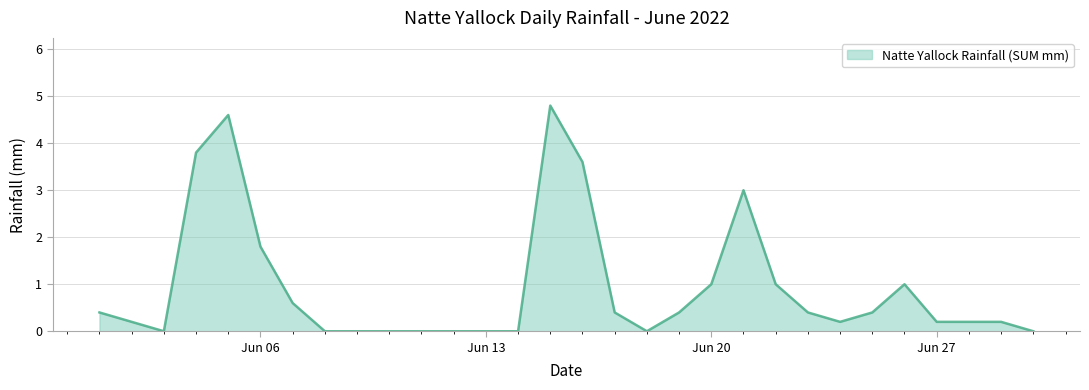

What is the difference between the maximum and minimum values?

4.8